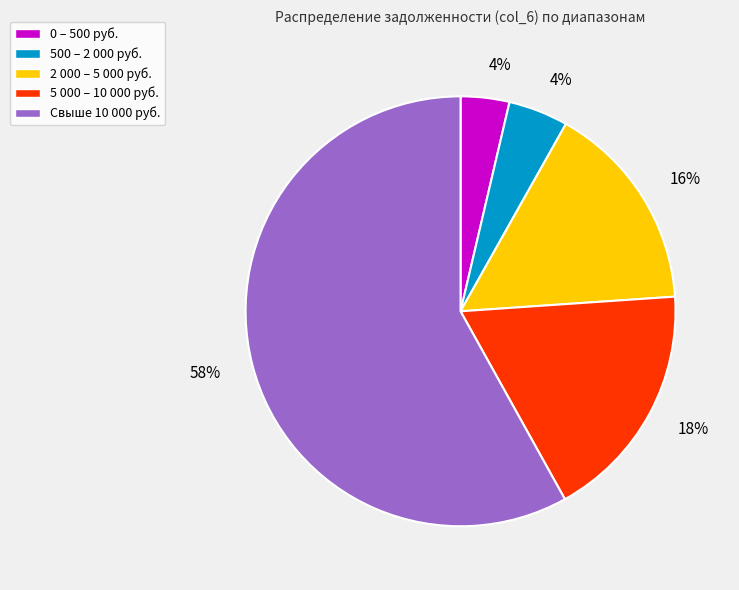

Which slice represents more than half of the pie?

Свыше 10 000 руб.